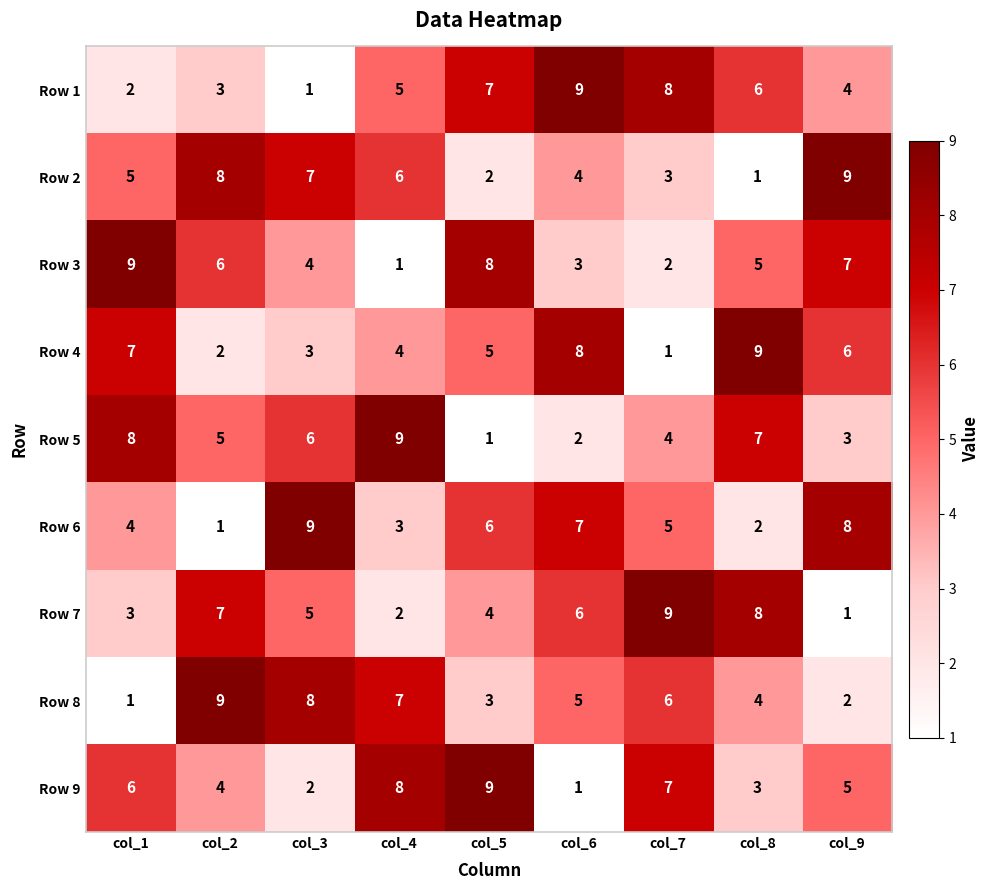

Is it true that Row 5 equals 6 at col_3?

True